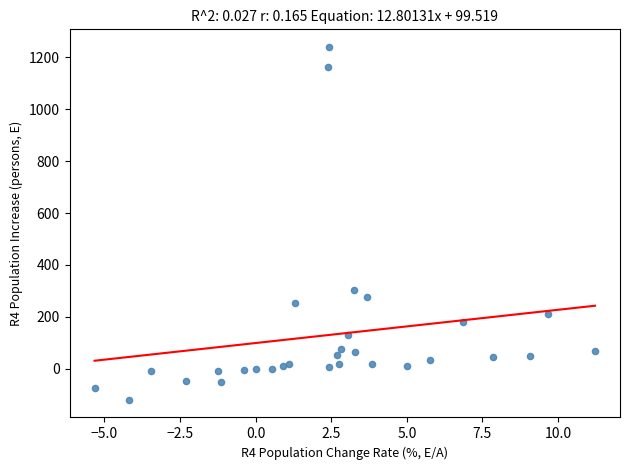

What Y value in the scatter plot is closest to 560?

302